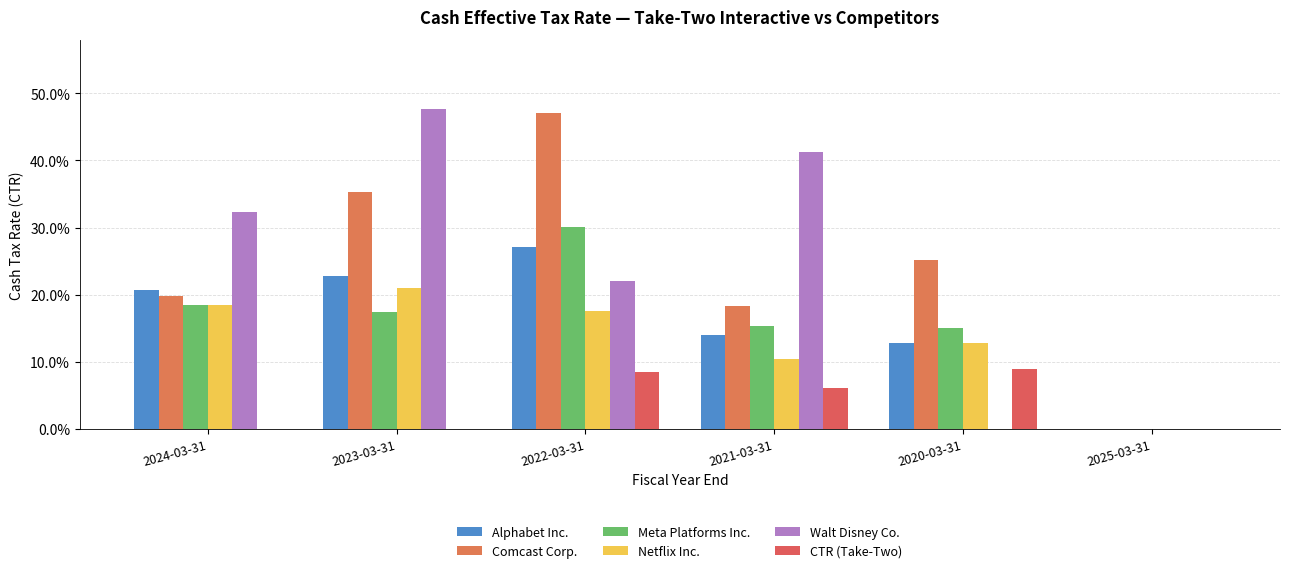

Are the bars horizontal?

No